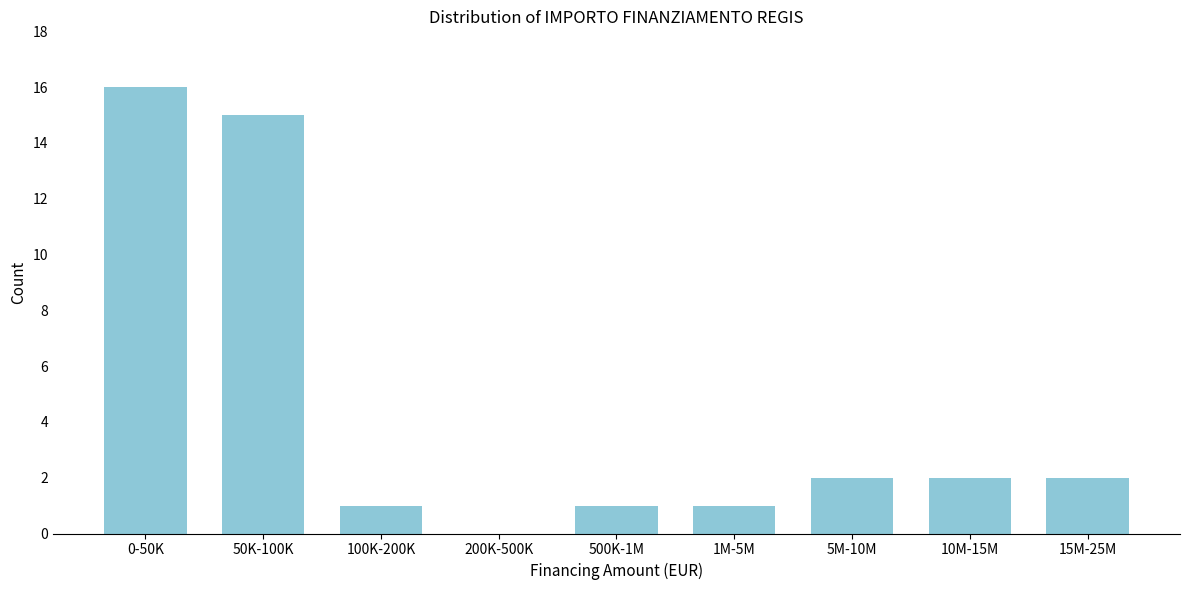

Reading left to right, what are all the values shown in this chart?

0-50K=16	50K-100K=15	100K-200K=1	200K-500K=0	500K-1M=1	1M-5M=1	5M-10M=2	10M-15M=2	15M-25M=2